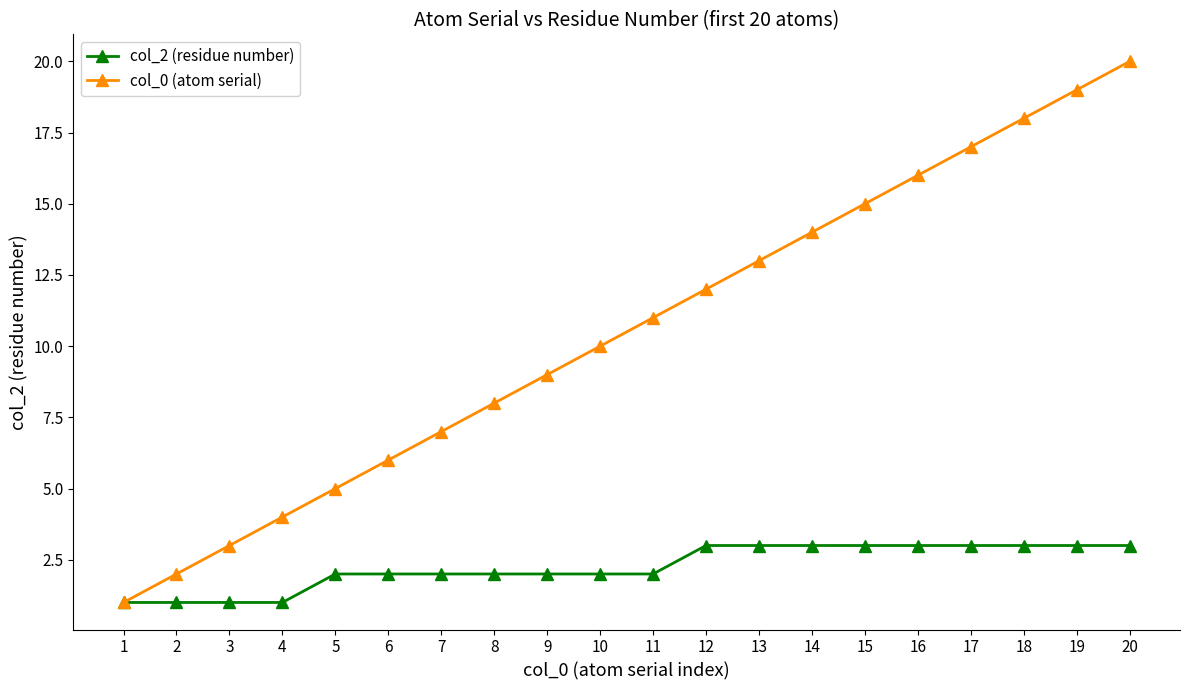

What is the total value across all series at 7?

9